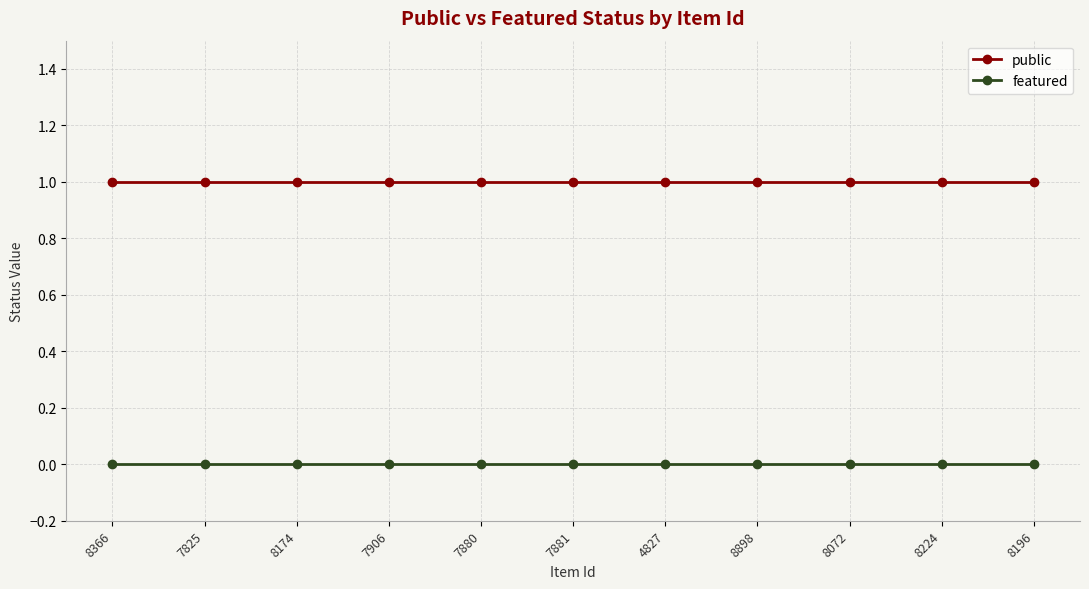

Reading left to right, what are all the values shown in this chart?

public: 8366=1	7825=1	8174=1	7906=1	7880=1	7881=1	4827=1	8898=1	8072=1	8224=1	8196=1
featured: 8366=0	7825=0	8174=0	7906=0	7880=0	7881=0	4827=0	8898=0	8072=0	8224=0	8196=0